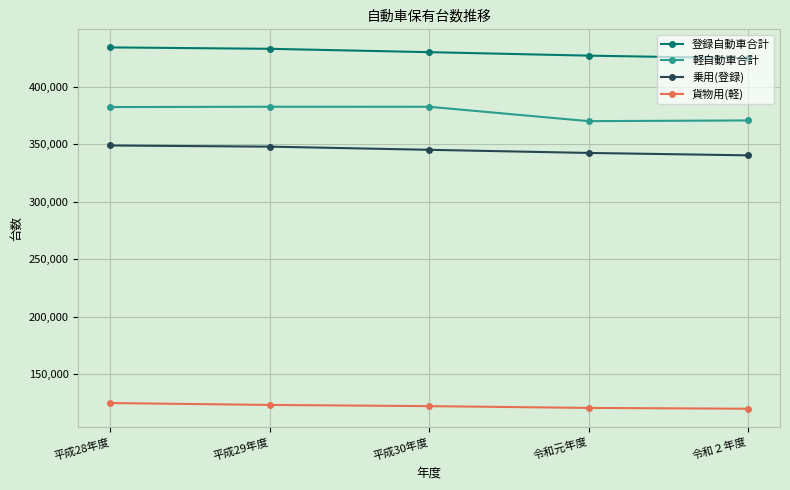

Which series has the largest range (max minus min)?

軽自動車合計